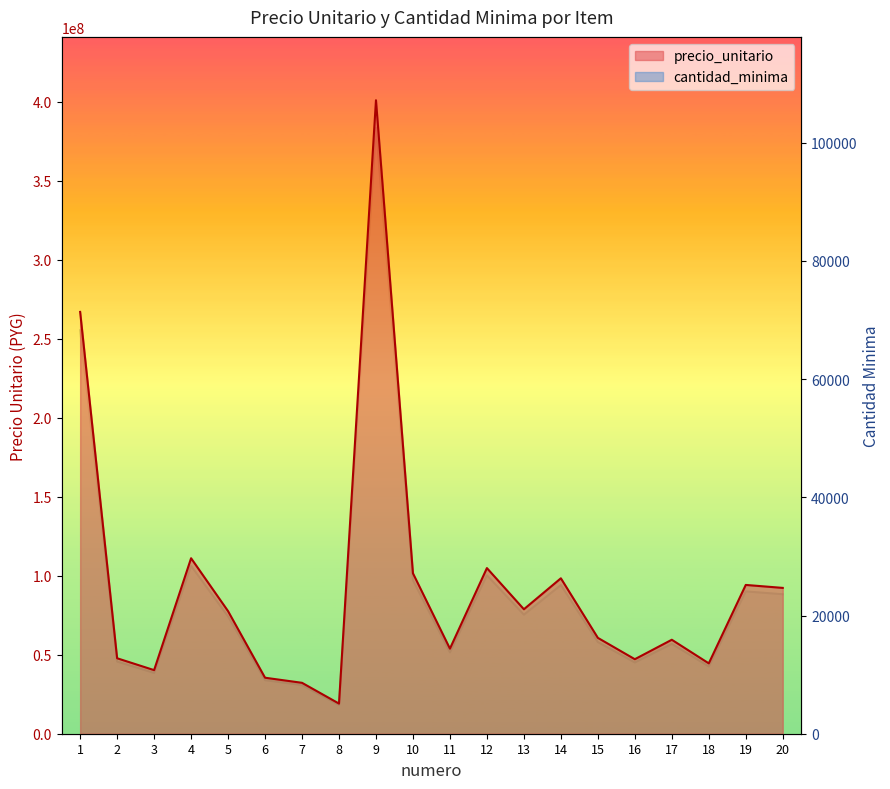

List the series in order of their peak value, highest first.

precio_unitario, cantidad_minima